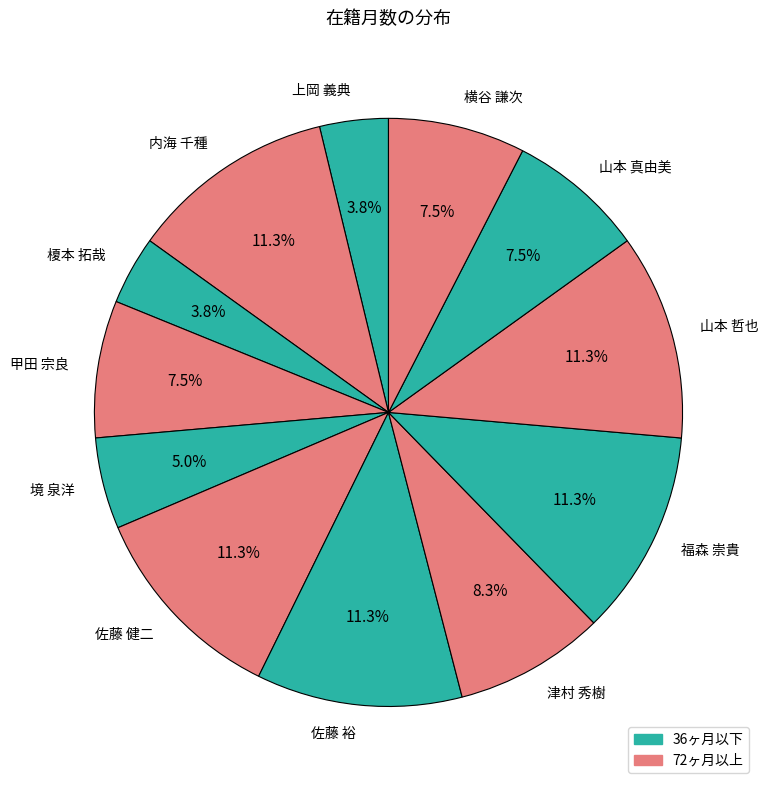

Which has a higher value, 甲田 宗良 or 佐藤 健二?

佐藤 健二